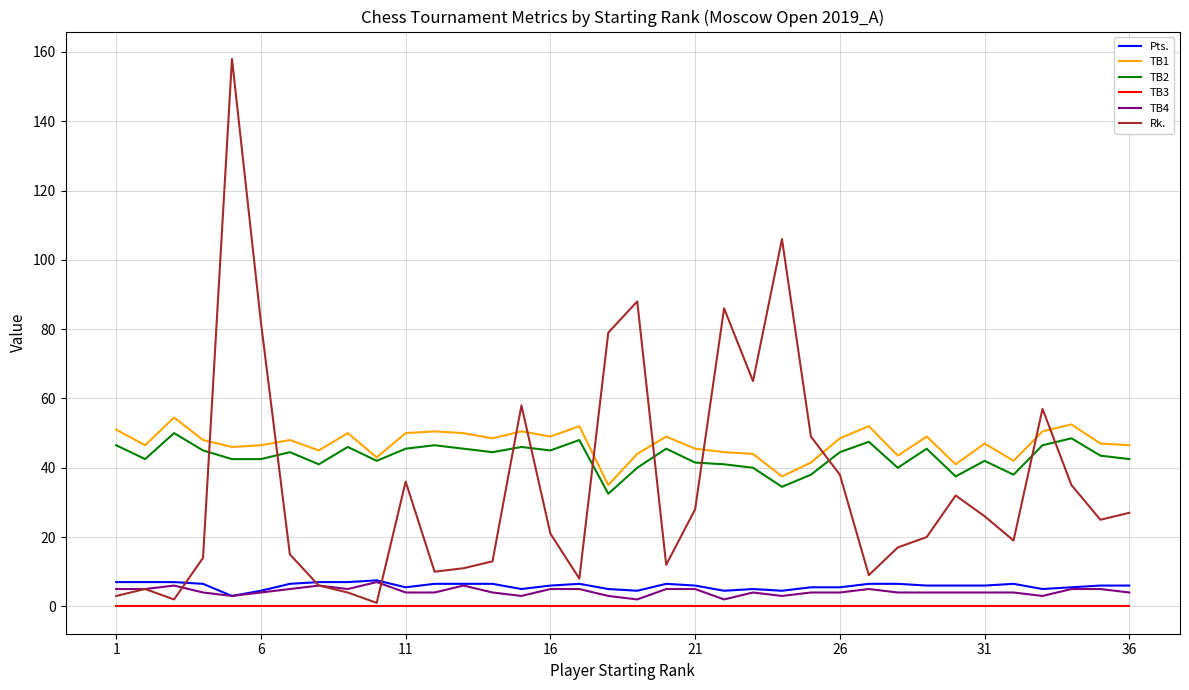

What is the highest value of the TB2 series?

50.0